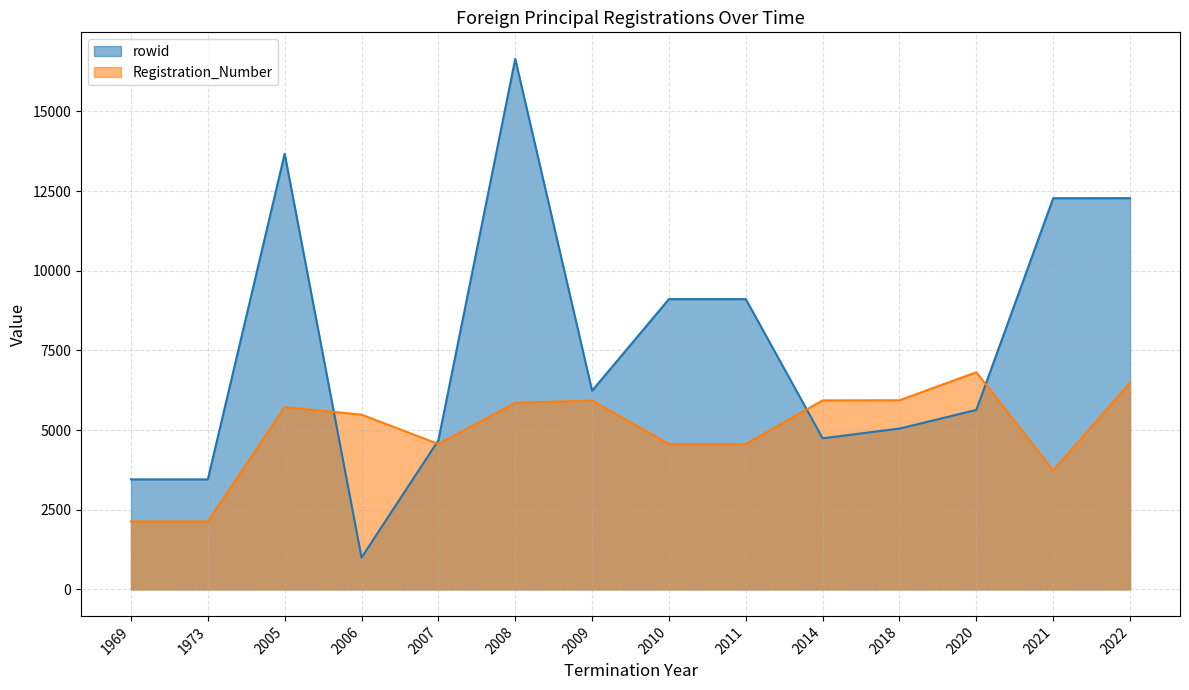

What is the value of the rowid point at the 10th from the left?

4741